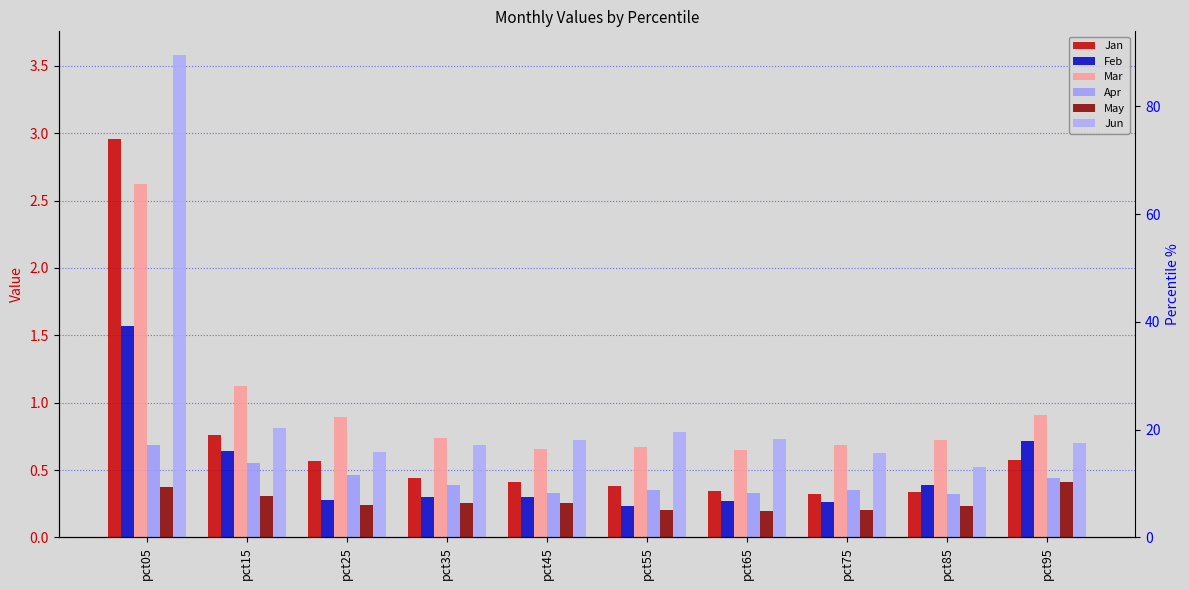

True or false: Feb has a value of 0.3 at pct25.

True